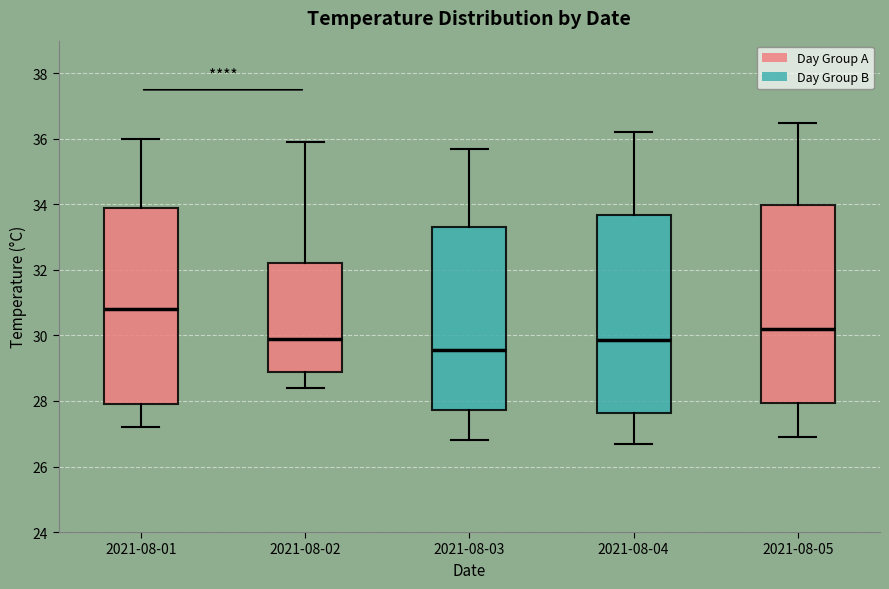

Where does the median line of the box for 2021-08-05 sit on the y-axis? The values are not printed on the chart, so give them approximately, as read against the axis.

30.2